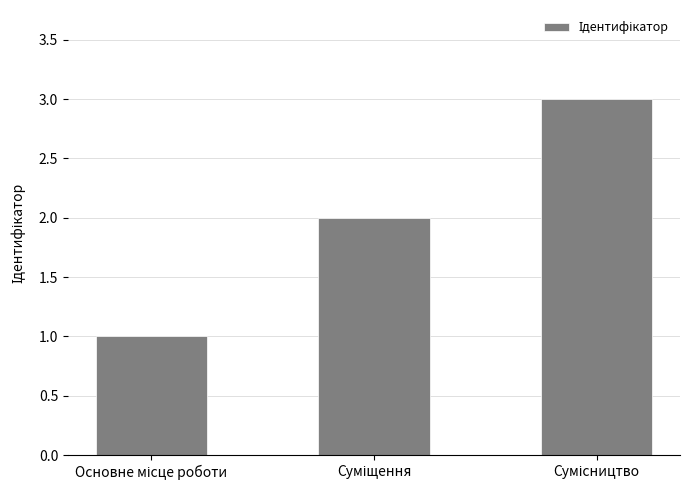

What is the maximum value shown in the chart?

3